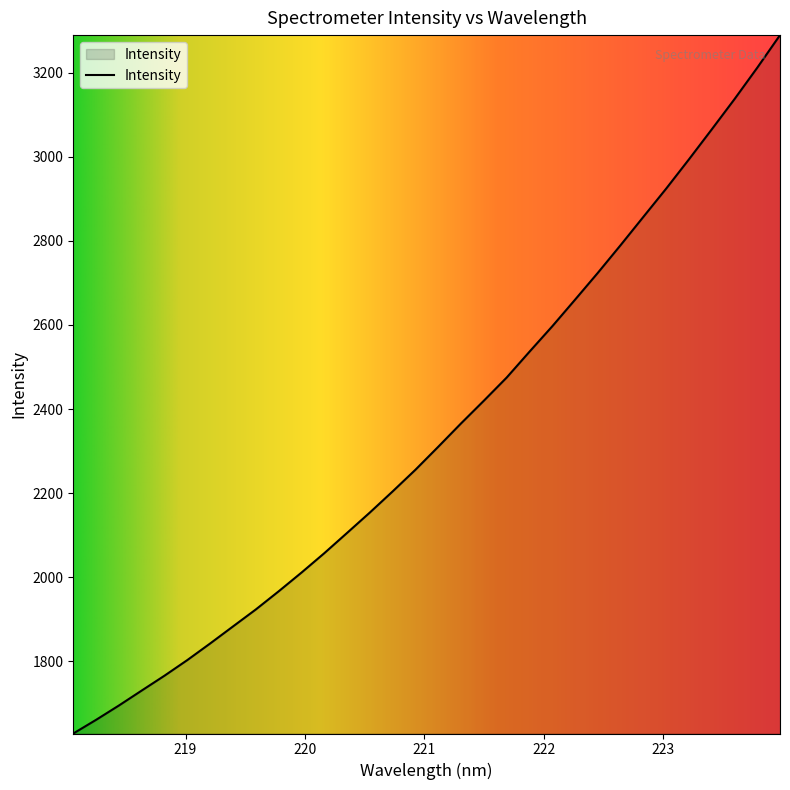

What is the minimum value shown in the chart?

1628.3